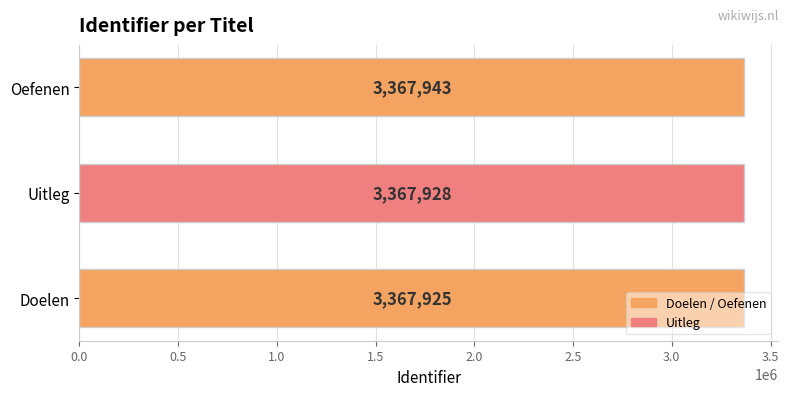

What is the change in value from Uitleg to Oefenen?

+15